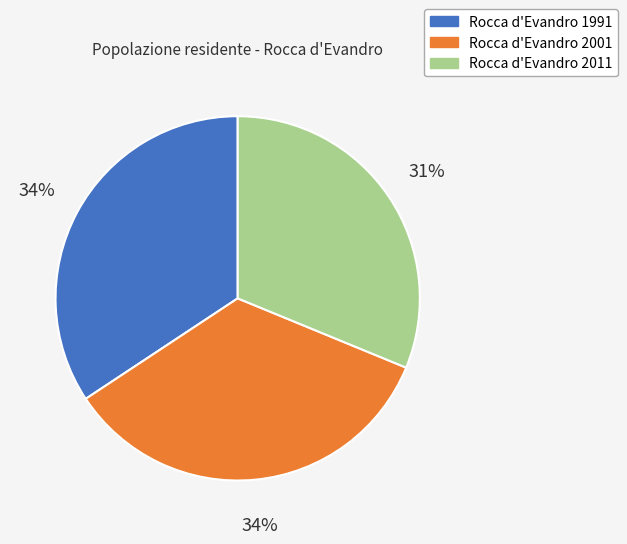

To the nearest percent, what percentage of the pie is Rocca d'Evandro 2001?

34%